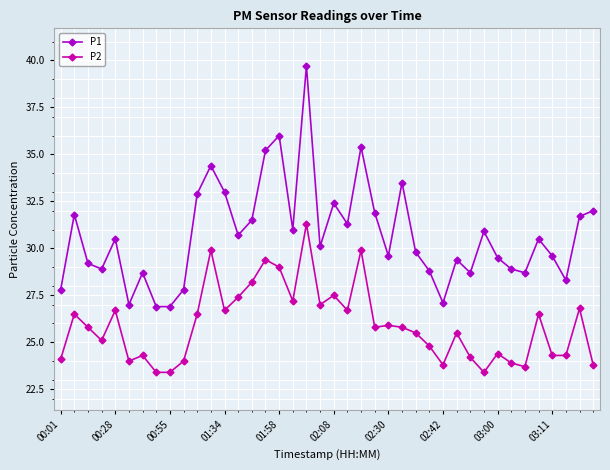

List the series in order of their overall mean, highest first.

P1, P2